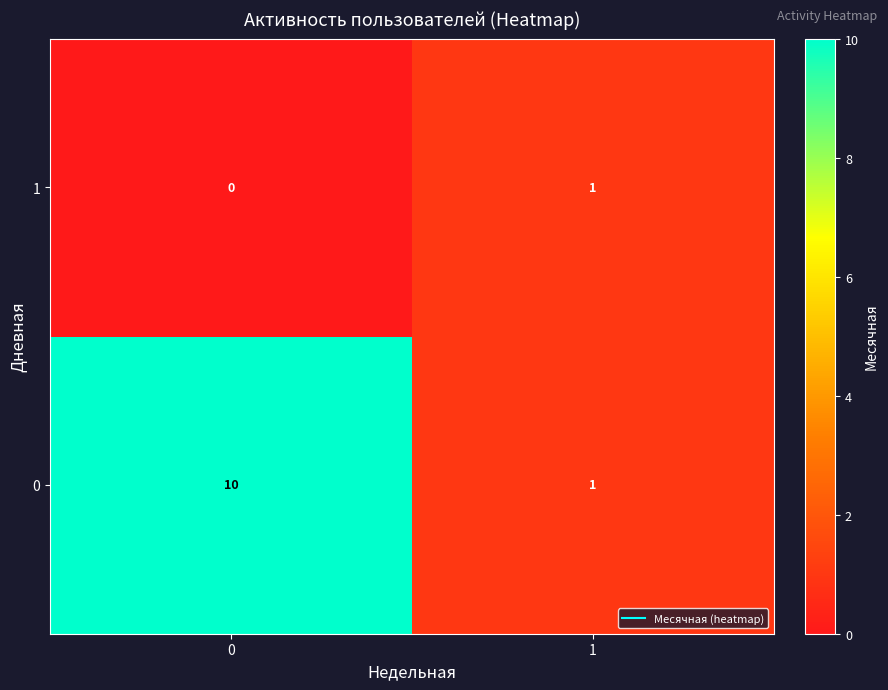

What is the average value of the 0 series?

6